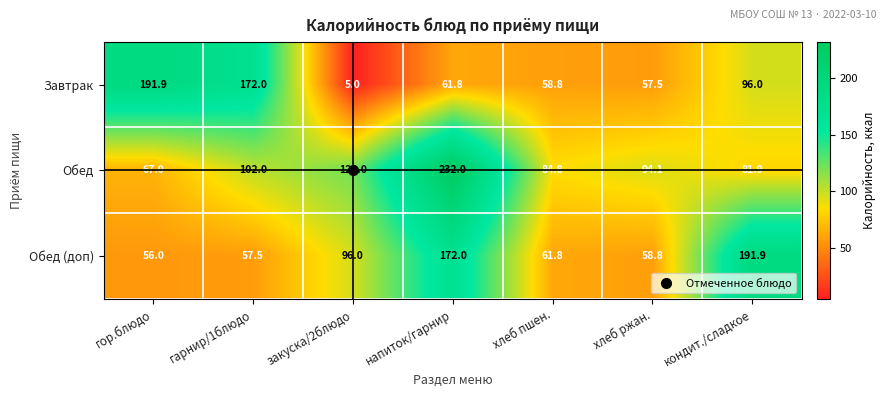

Is the value of Обед at кондит./сладкое greater than the value of Обед (доп) at кондит./сладкое?

No